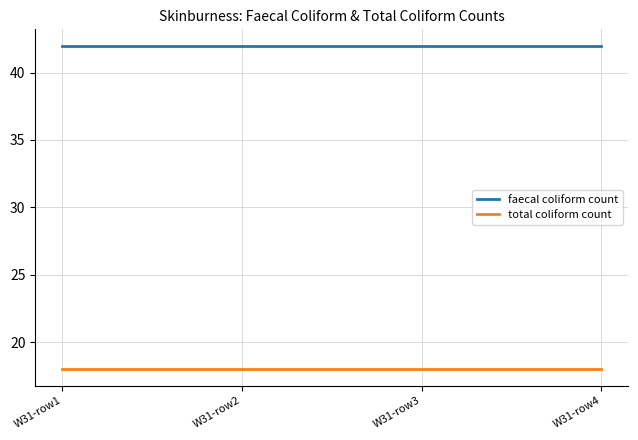

What is the spread (max minus min) of values at W31-row1?

24